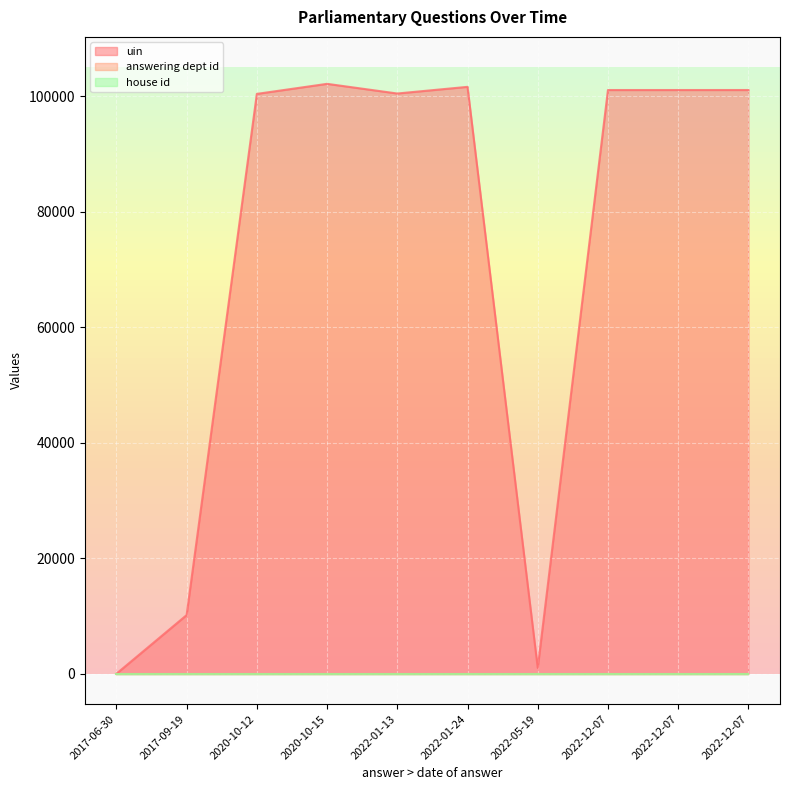

True or false: house id has more than 1 points higher than both neighbors.

False